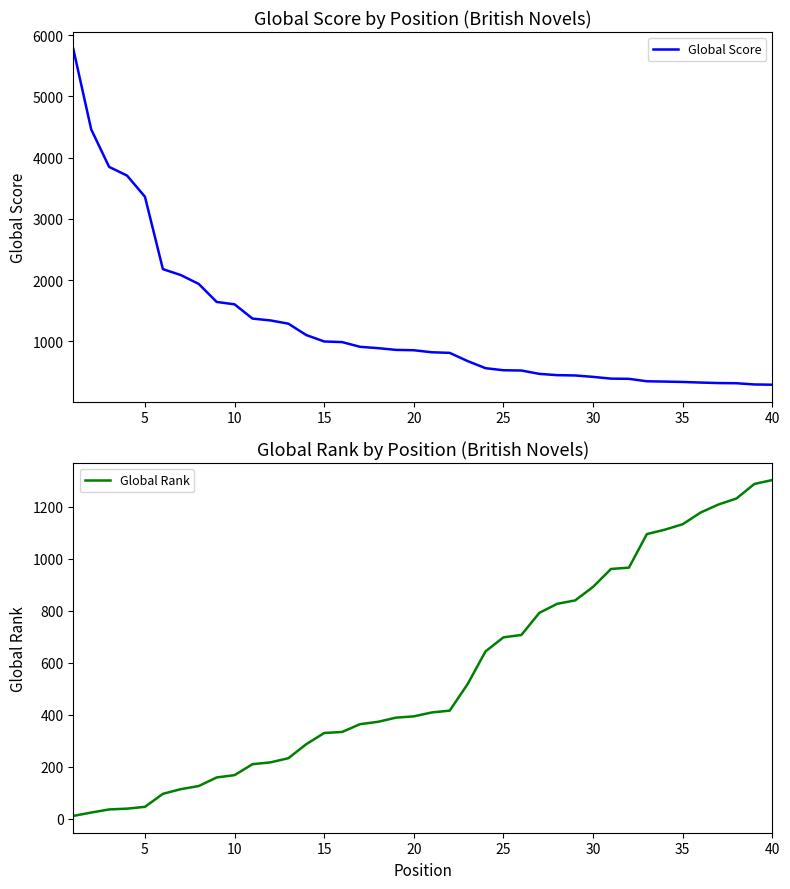

True or false: Global Rank has more than 2 interior local peaks.

False